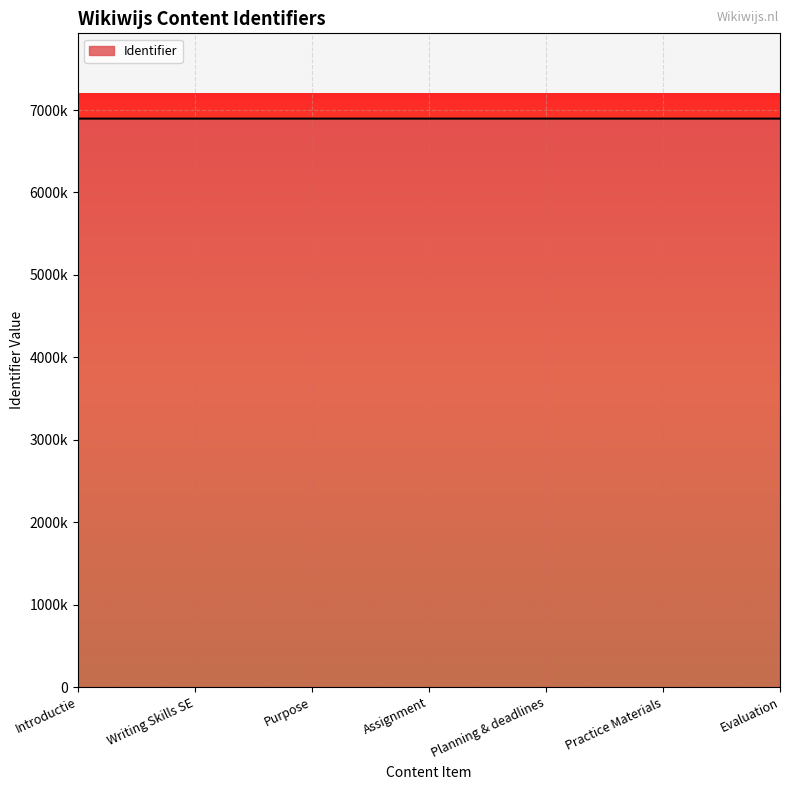

True or false: there are more than 2 points higher than both neighbors.

False